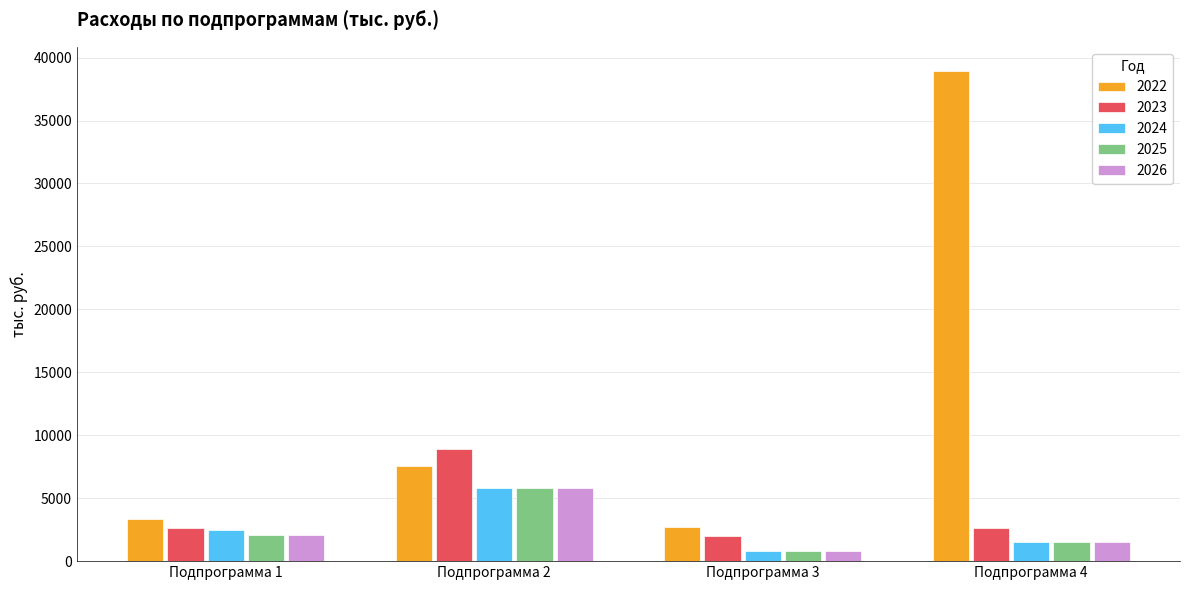

The value of 2025 at Подпрограмма 2 is 9724.4. True or false?

False